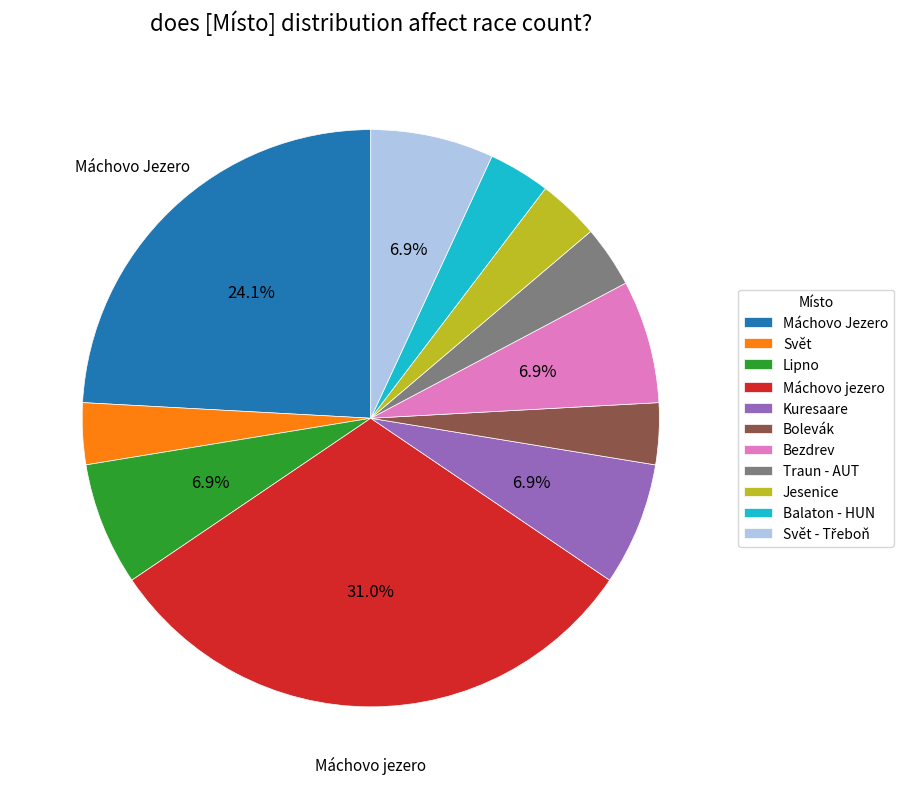

Which slice is the largest?

Máchovo jezero